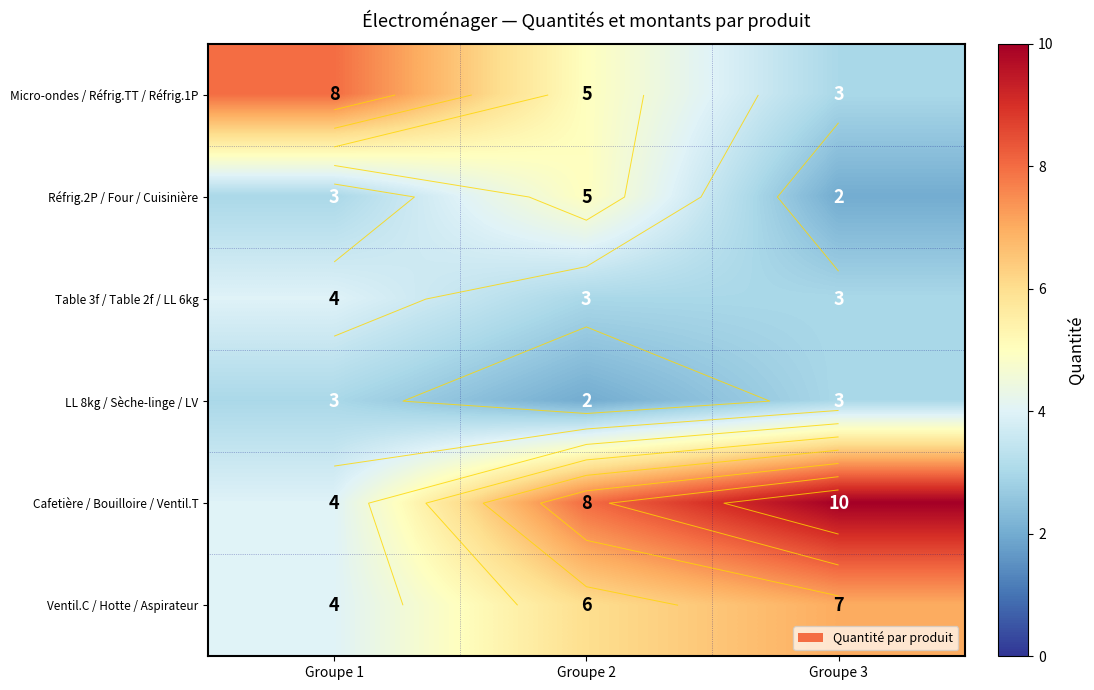

At Groupe 3, list the series in order from smallest to largest.

Réfrig.2P / Four / Cuisinière, Micro-ondes / Réfrig.TT / Réfrig.1P, Table 3f / Table 2f / LL 6kg, LL 8kg / Sèche-linge / LV, Ventil.C / Hotte / Aspirateur, Cafetière / Bouilloire / Ventil.T